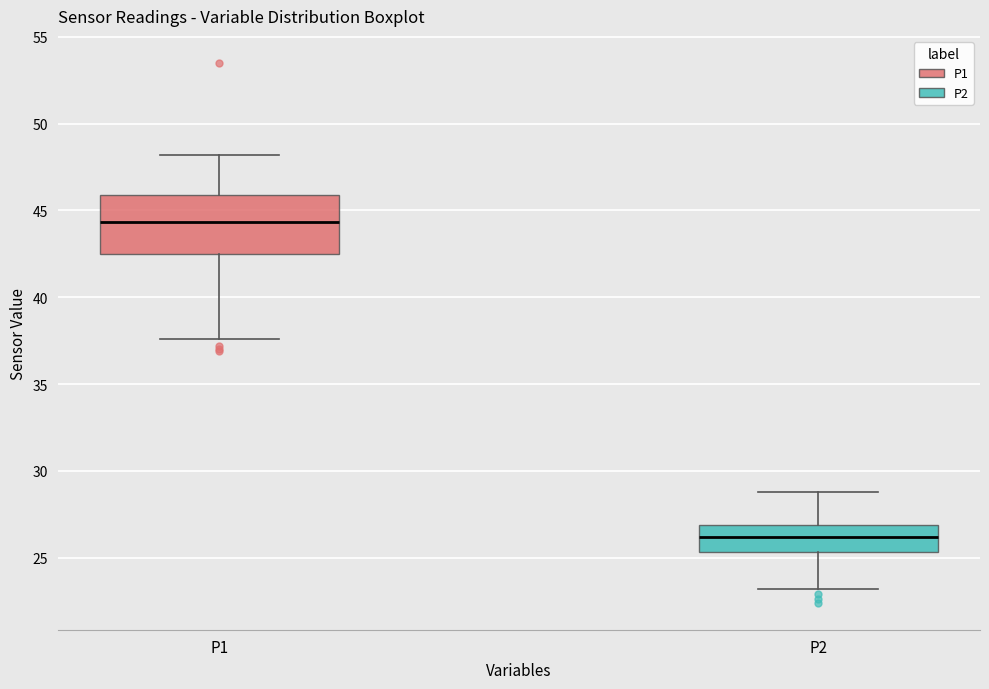

Comparing the boxes themselves (not the whiskers), which one is the tallest?

P1